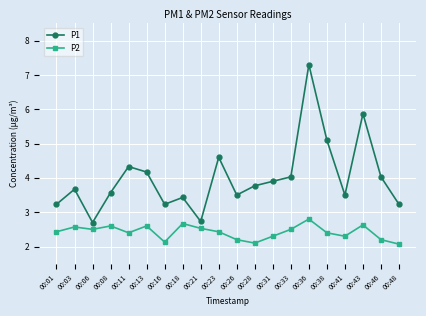

Which series has the largest range (max minus min)?

P1